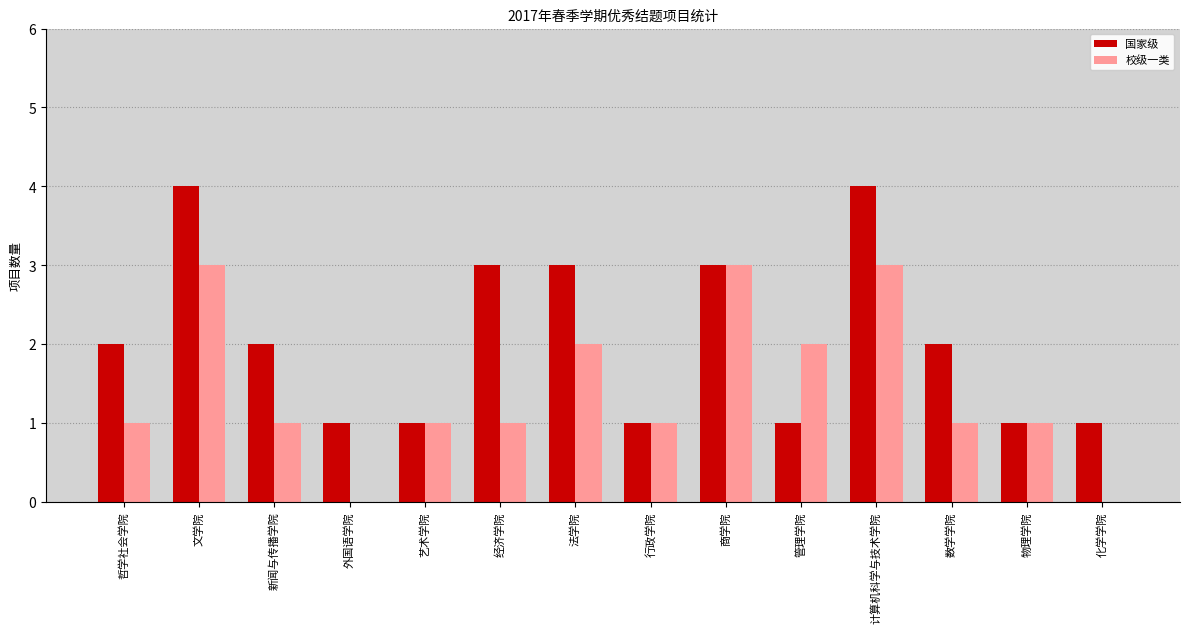

What is the maximum value for 国家级?

4